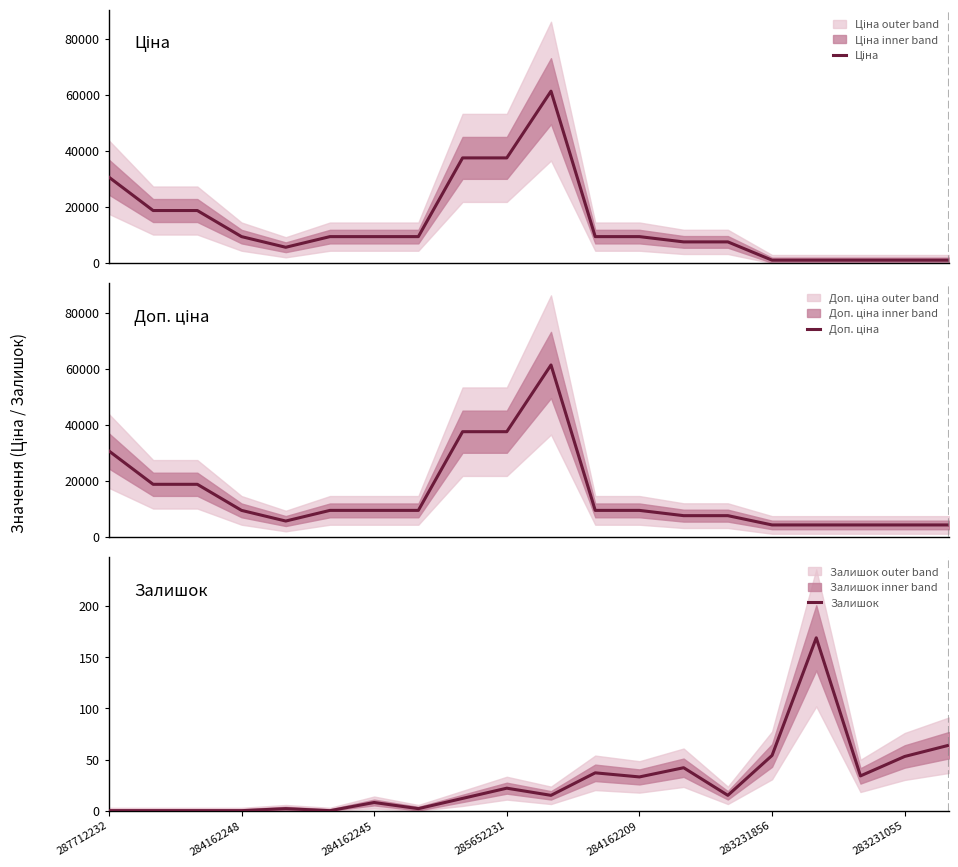

True or false: Залишок has a value of 31 at 285652231.

False